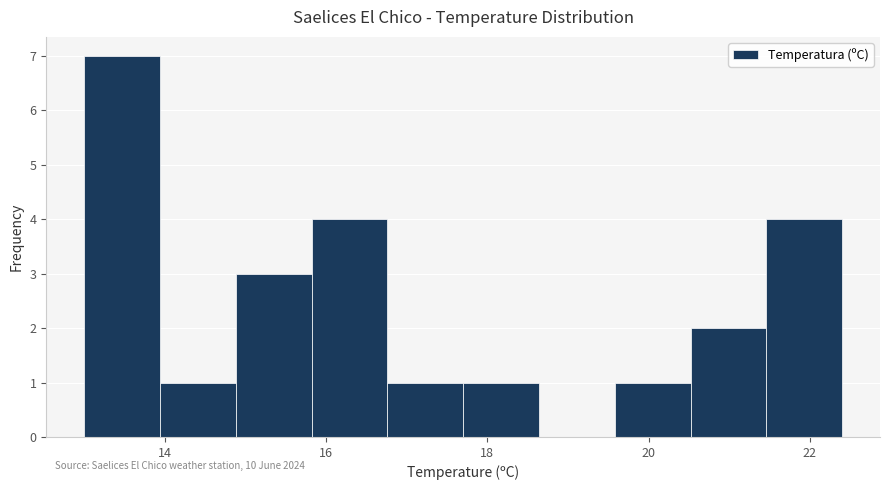

Over which range of the x-axis is the bar tallest?

13.00 to 13.94